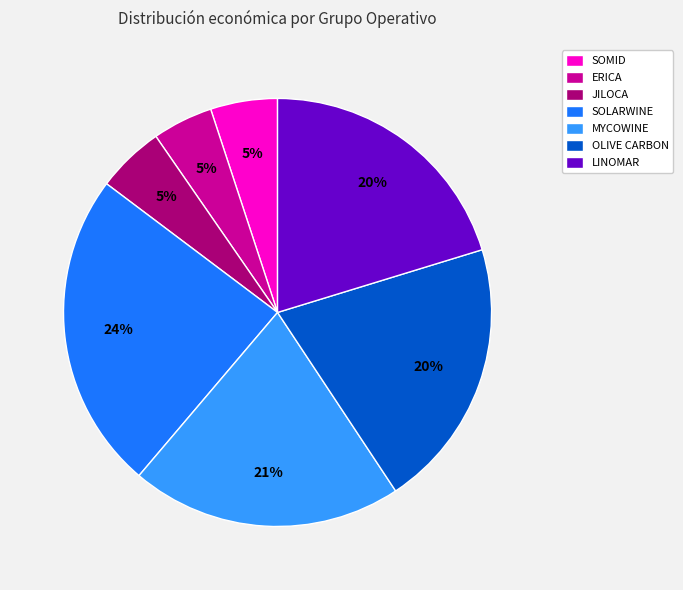

Which category has the biggest portion of the pie?

SOLARWINE